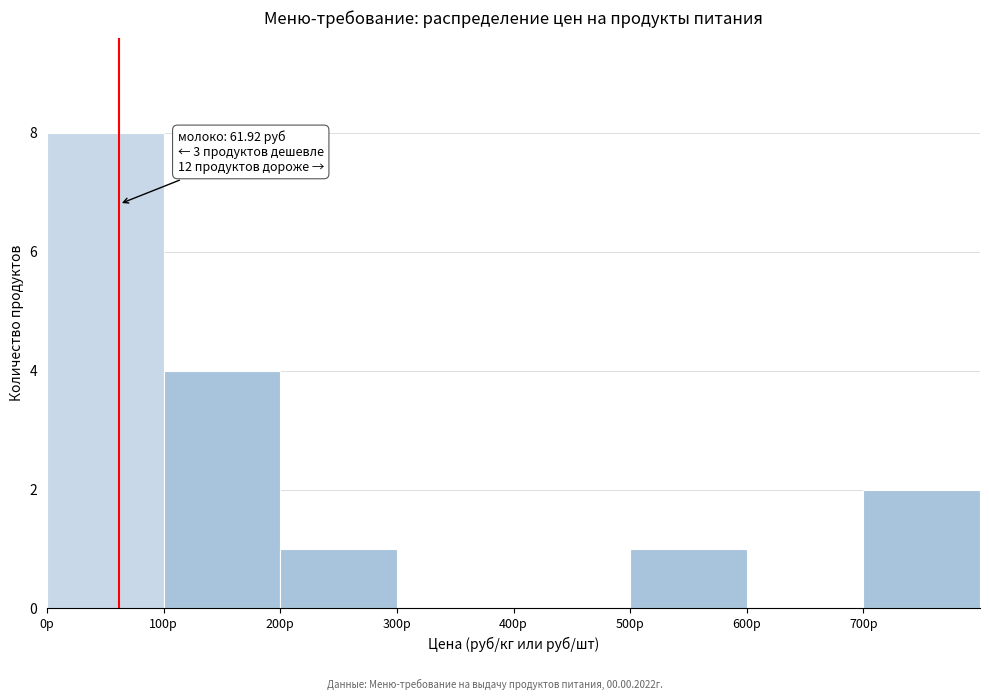

Which range on the x-axis has the tallest bar?

0 to 100